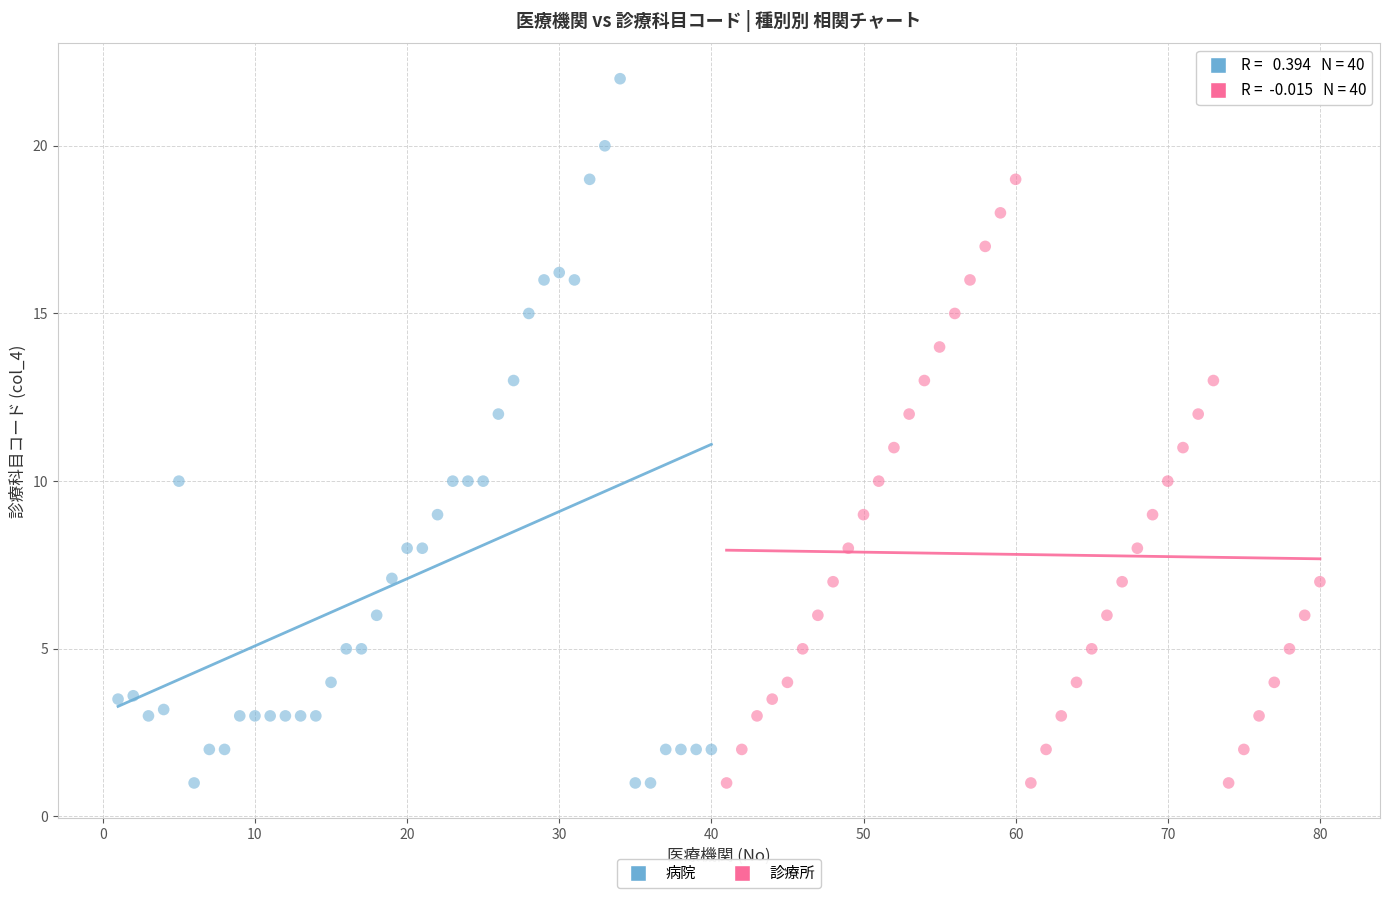

Which series has the widest spread of Y values?

病院